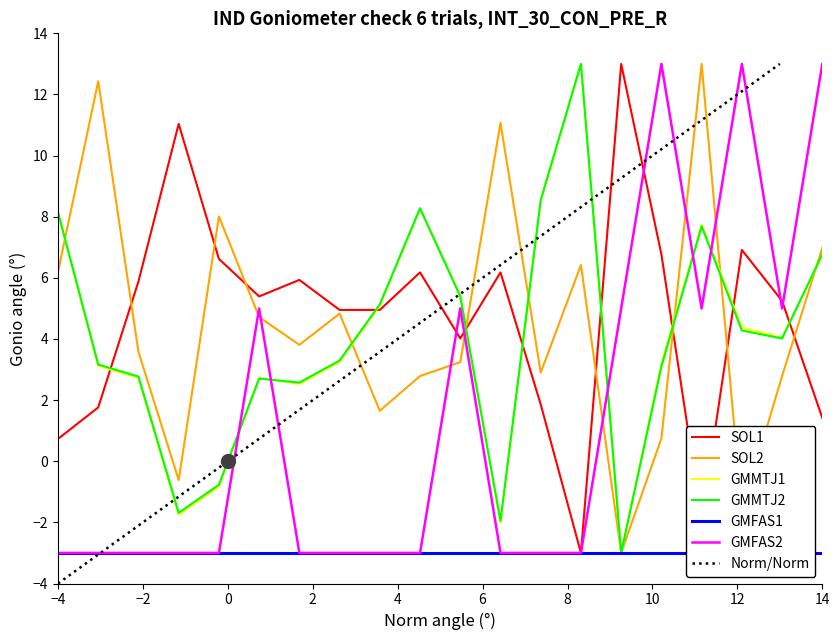

What is the minimum value shown in the chart?

-3.0